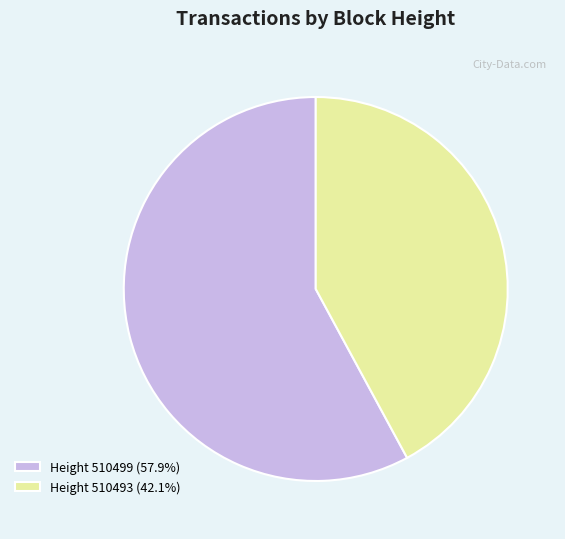

Does any single category account for the majority?

Yes